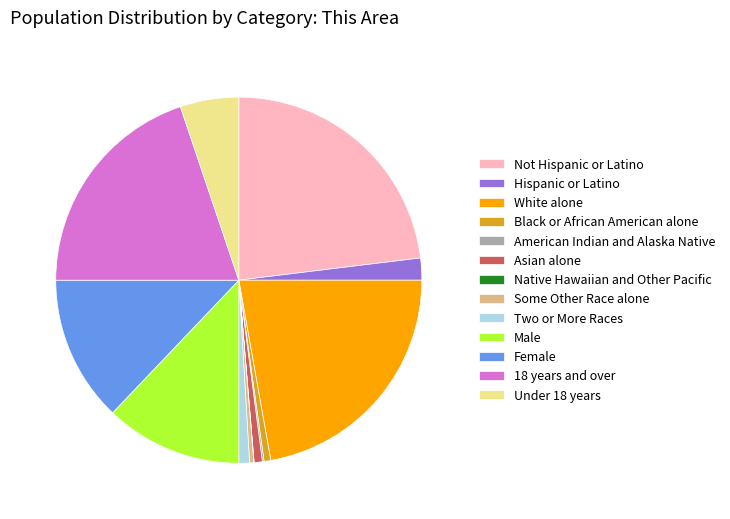

What is the largest slice in the pie chart?

Not Hispanic or Latino